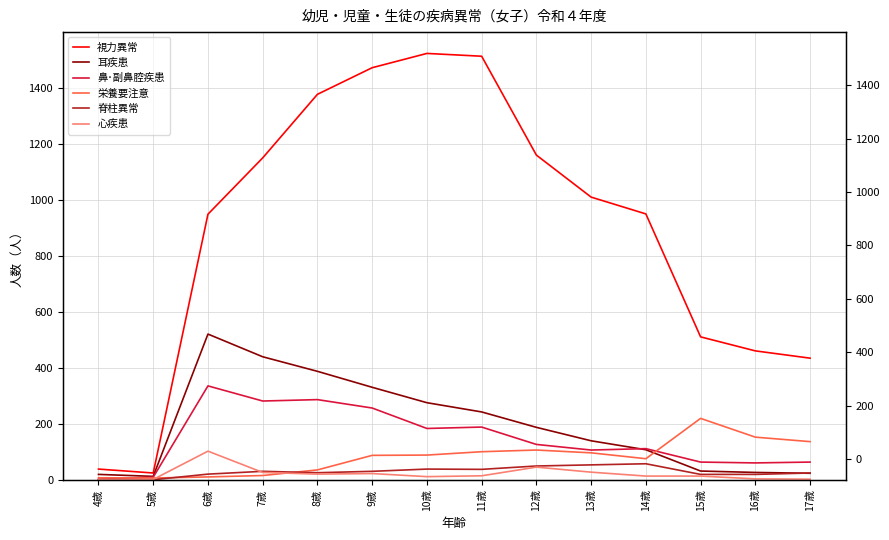

True or false: 心疾患 and 耳疾患 cross at least once.

False